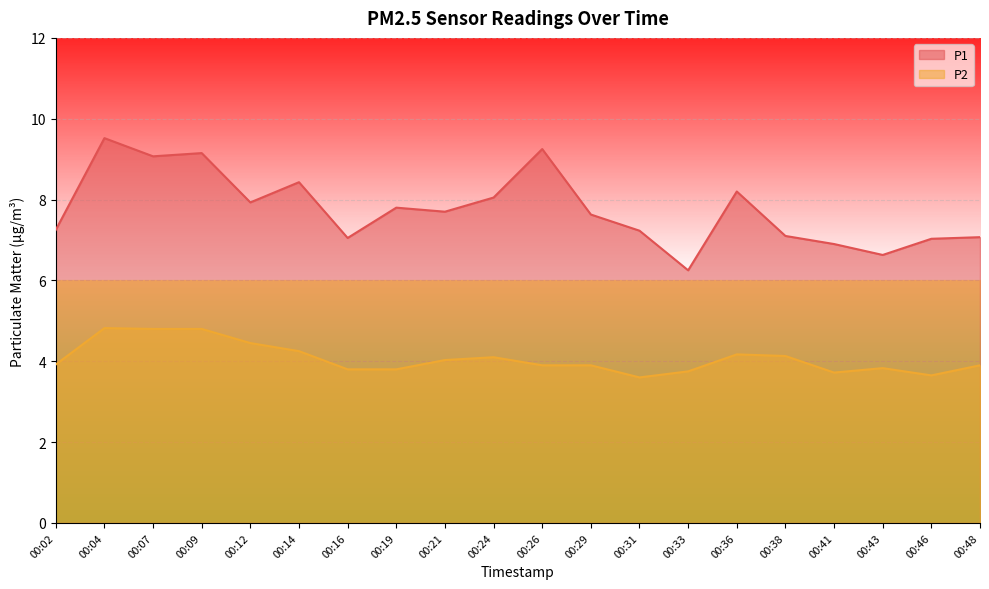

Reading left to right, transcribe all the data shown in this chart.

P1: 00:02=7.2	00:04=9.5	00:07=9.1	00:09=9.2	00:12=7.9	00:14=8.4	00:16=7.0	00:19=7.8	00:21=7.7	00:24=8.1	00:26=9.2	00:29=7.6	00:31=7.2	00:33=6.2	00:36=8.2	00:38=7.1	00:41=6.9	00:43=6.6	00:46=7.0	00:48=7.1
P2: 00:02=3.9	00:04=4.8	00:07=4.8	00:09=4.8	00:12=4.5	00:14=4.2	00:16=3.8	00:19=3.8	00:21=4.0	00:24=4.1	00:26=3.9	00:29=3.9	00:31=3.6	00:33=3.8	00:36=4.2	00:38=4.1	00:41=3.7	00:43=3.8	00:46=3.6	00:48=3.9